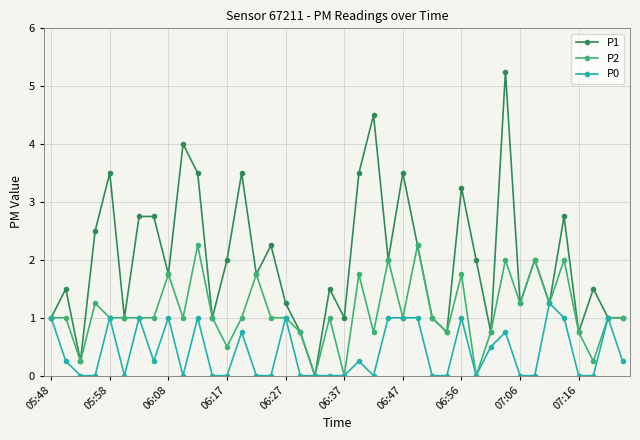

What is the average value of the P0 series?

0.4